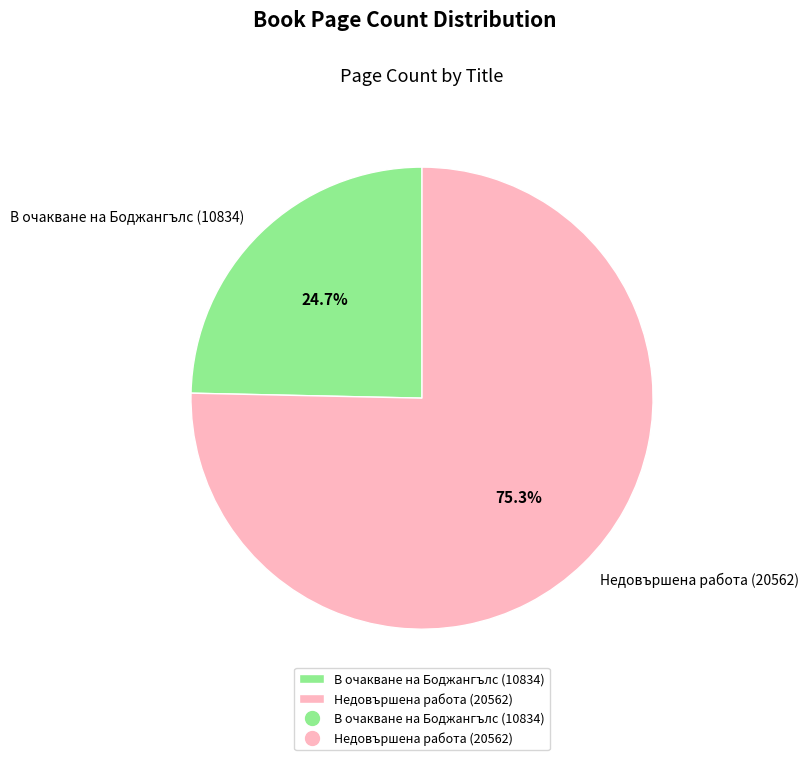

To the nearest percent, what percentage of the pie is Недовършена работа (20562)?

75%